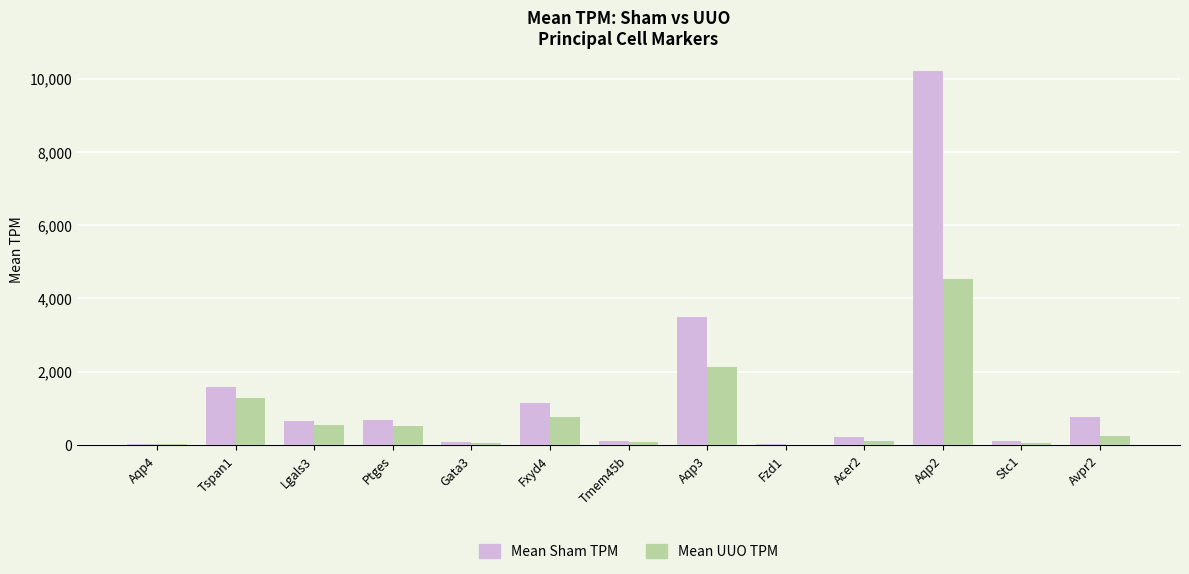

Where does the Mean UUO TPM series first go above 241?

Tspan1